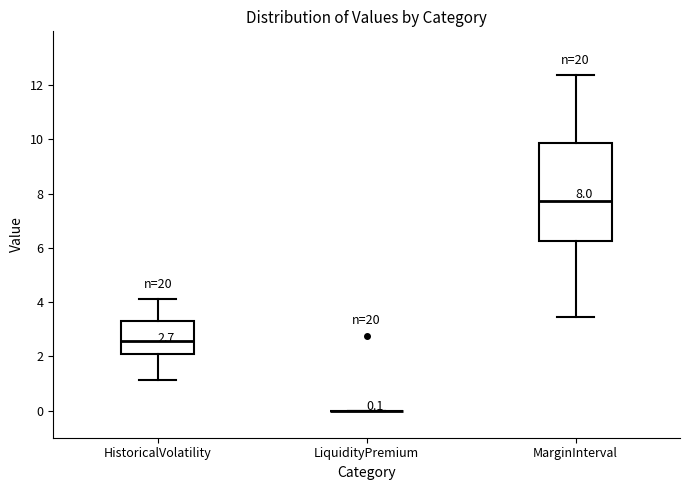

Comparing the boxes themselves (not the whiskers), which one is the tallest?

MarginInterval